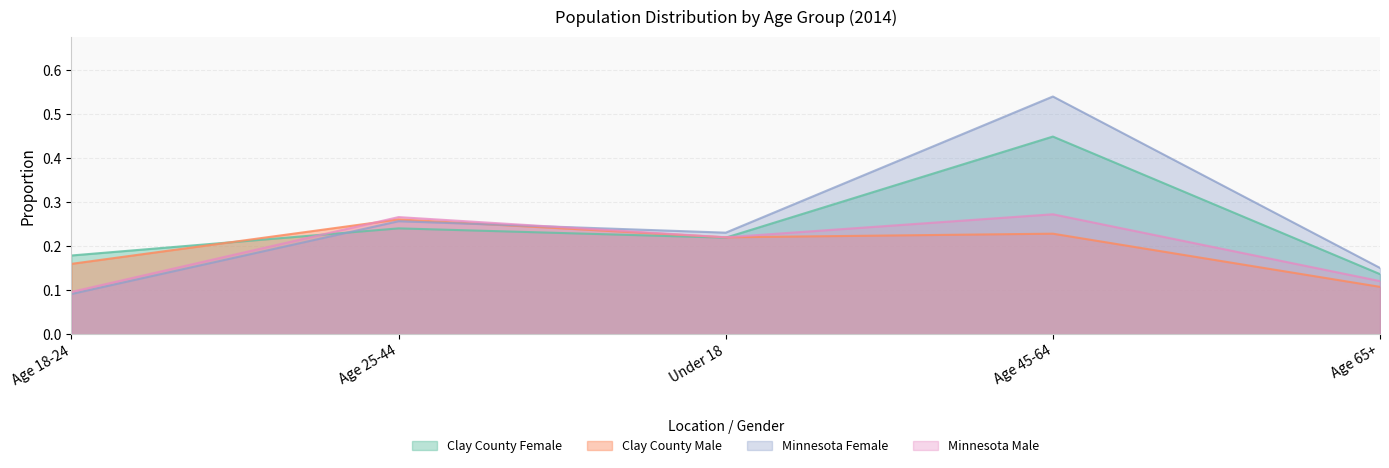

At Age 18-24, list the series in order from largest to smallest.

Clay County Female, Clay County Male, Minnesota Male, Minnesota Female